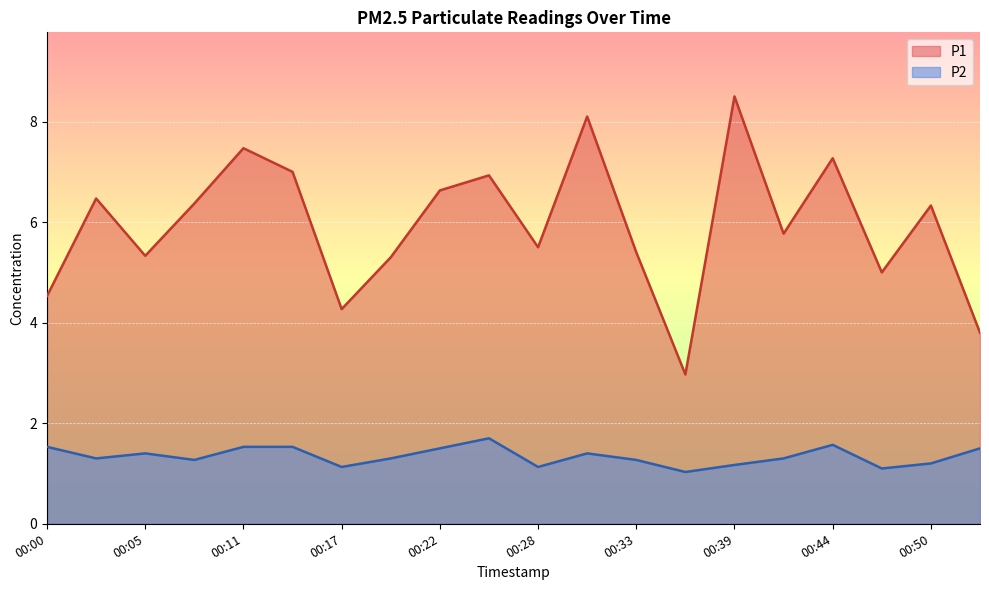

The value of P2 at 00:50 is 1.2. True or false?

True